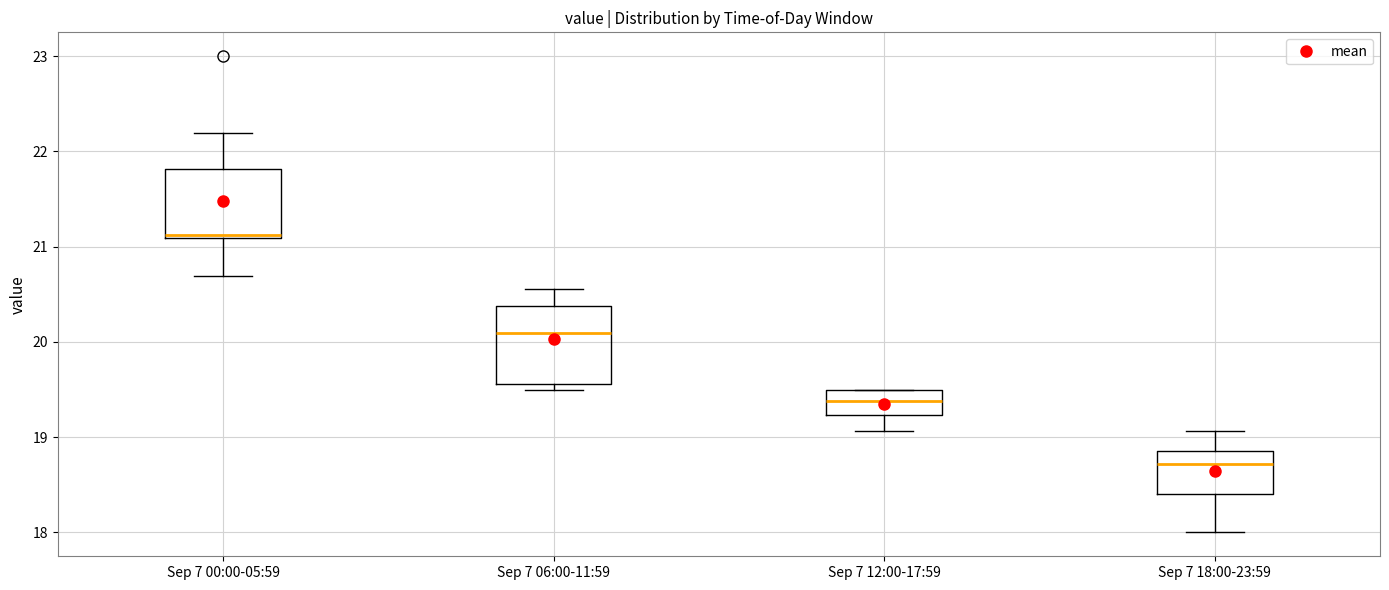

Which box has the highest median line?

Sep 7 00:00-05:59